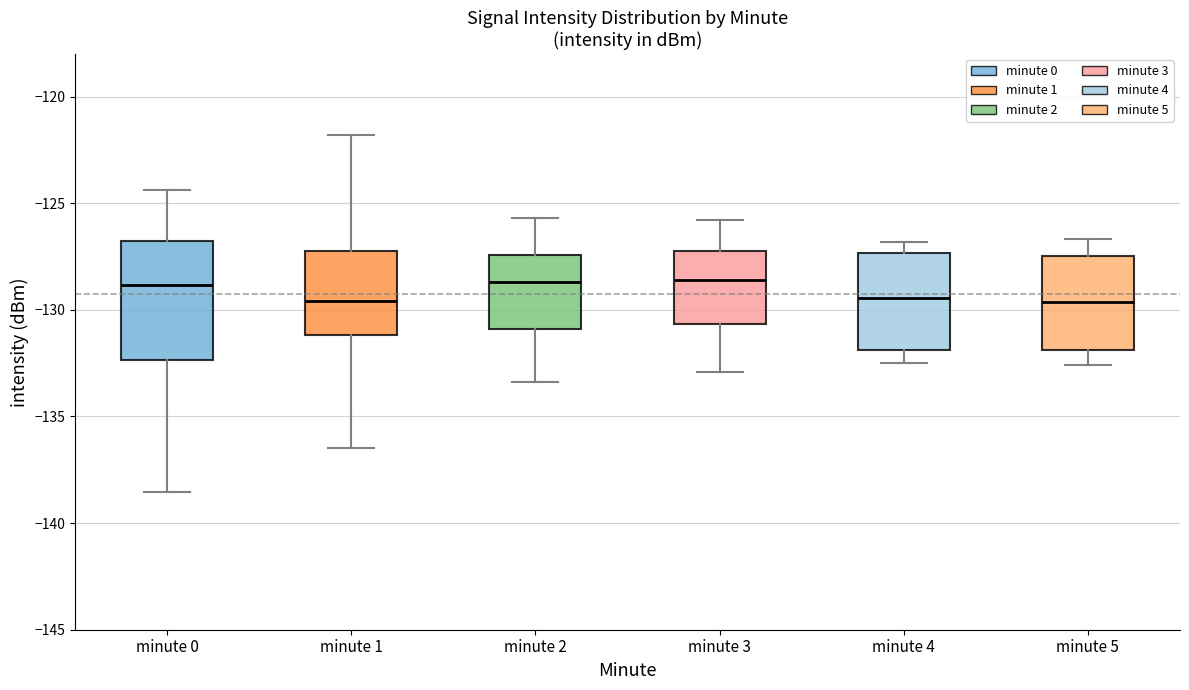

Reading left to right, transcribe this box plot: for each box, give where its median line is, the range the box spans, and where its two whiskers end, as read against the y-axis. The values are not printed on the chart, so give them approximately, as read against the axis.

minute 0: median -129.0, box -132.5 to -127.0, whiskers -138.5 to -124.5
minute 1: median -129.5, box -131.0 to -127.5, whiskers -136.5 to -122.0
minute 2: median -128.5, box -131.0 to -127.5, whiskers -133.5 to -125.5
minute 3: median -128.5, box -130.5 to -127.0, whiskers -133.0 to -126.0
minute 4: median -129.5, box -132.0 to -127.5, whiskers -132.5 to -127.0
minute 5: median -129.5, box -132.0 to -127.5, whiskers -132.5 to -126.5